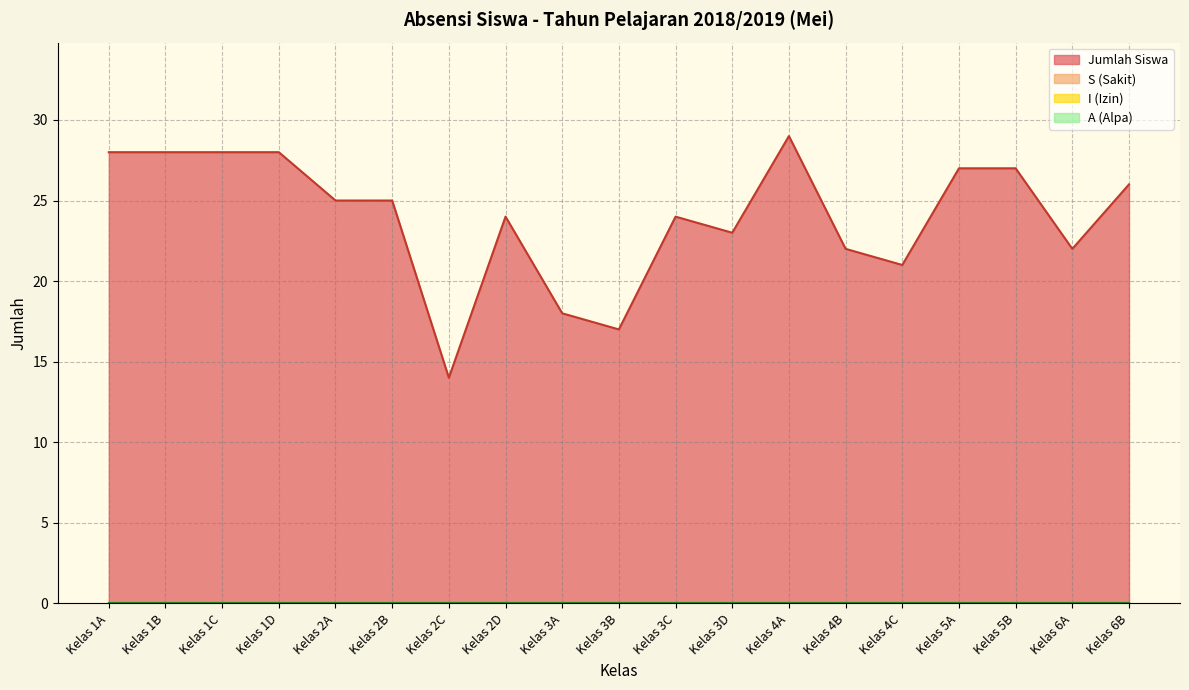

Which category has the lowest value in the A series?

Kelas 1A